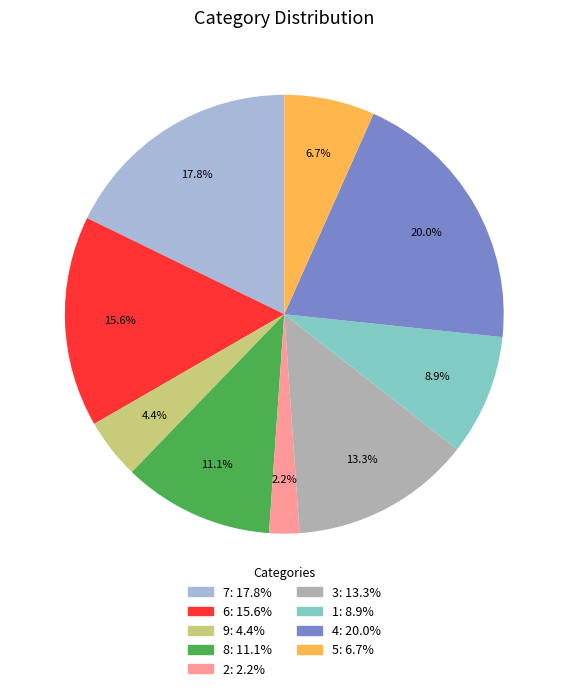

What is the ratio of the value at 1 to the value at 8?

0.8